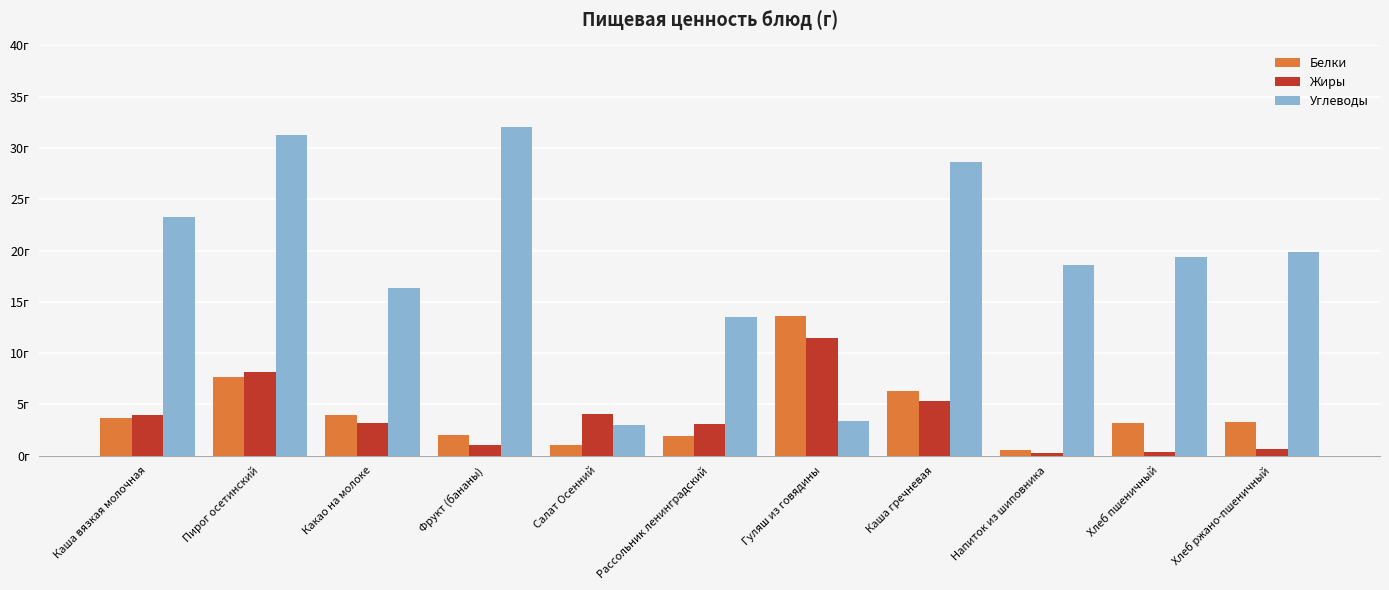

What are all the series names shown in the legend?

Белки, Жиры, Углеводы